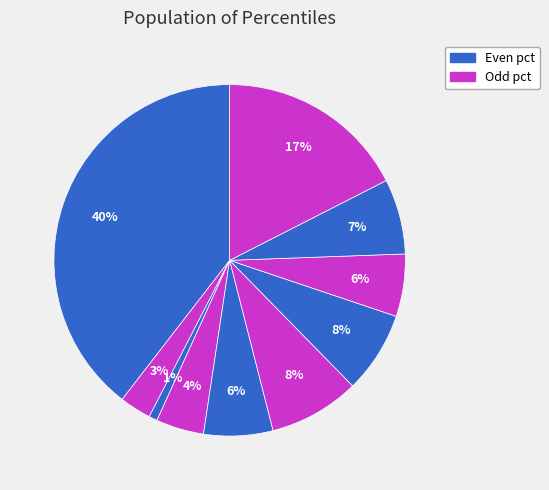

What is the smallest slice in the pie chart?

pct25